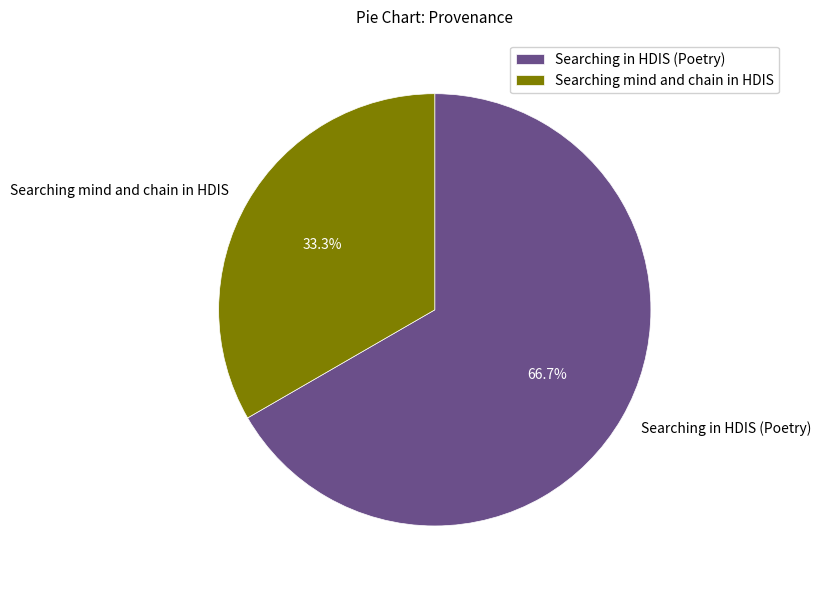

Does any single category account for the majority?

Yes